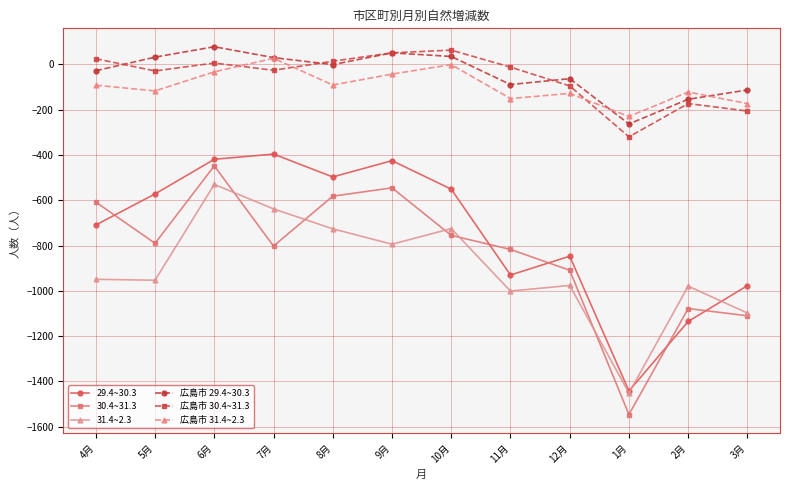

How many series are shown in this chart?

6